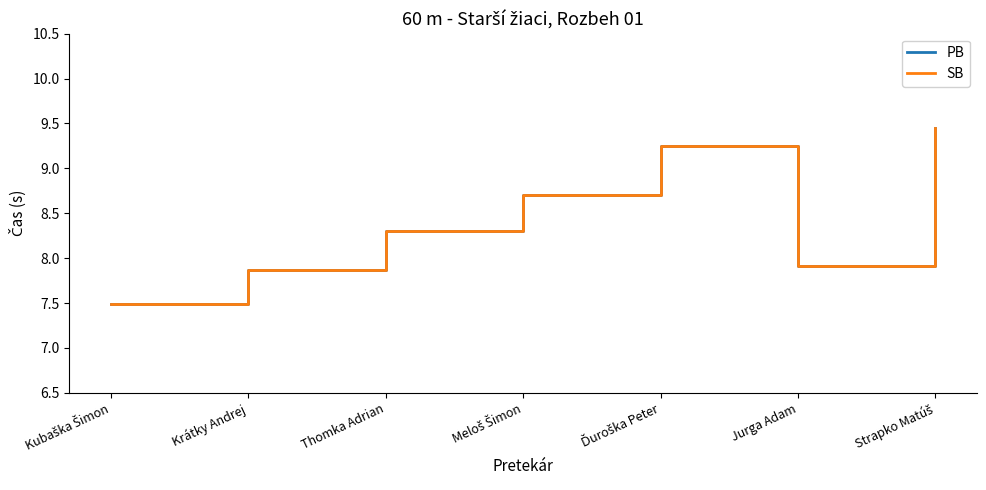

True or false: PB has more than 1 interior local peaks.

False